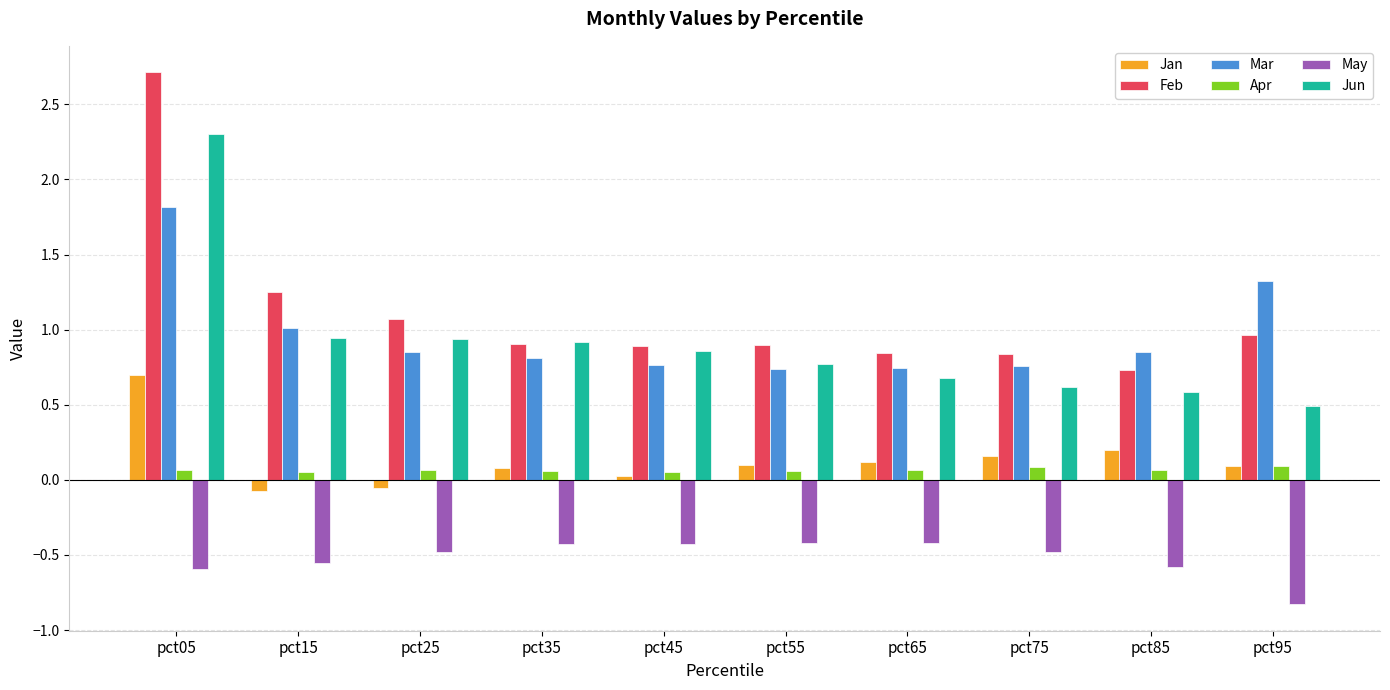

Which series has the largest total across all categories?

Feb